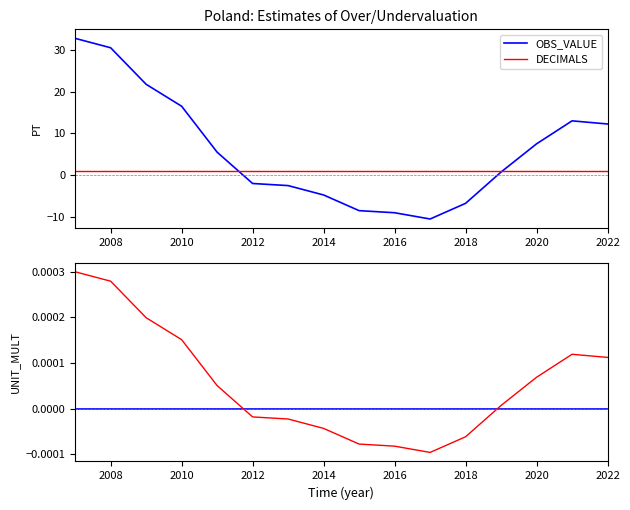

Reading left to right, what are all the values shown in this chart?

OBS_VALUE: 32.8	30.5	21.8	16.5	5.5	-2.0	-2.5	-4.8	-8.5	-9.0	-10.5	-6.8	0.8	7.5	13.0	12.2
DECIMALS: 1.0	1.0	1.0	1.0	1.0	1.0	1.0	1.0	1.0	1.0	1.0	1.0	1.0	1.0	1.0	1.0
UNIT_MULT: 0.0	0.0	0.0	0.0	0.0	0.0	0.0	0.0	0.0	0.0	0.0	0.0	0.0	0.0	0.0	0.0
OBS_VALUE (scaled): 0.0	0.0	0.0	0.0	0.0	-0.0	-0.0	-0.0	-0.0	-0.0	-0.0	-0.0	0.0	0.0	0.0	0.0